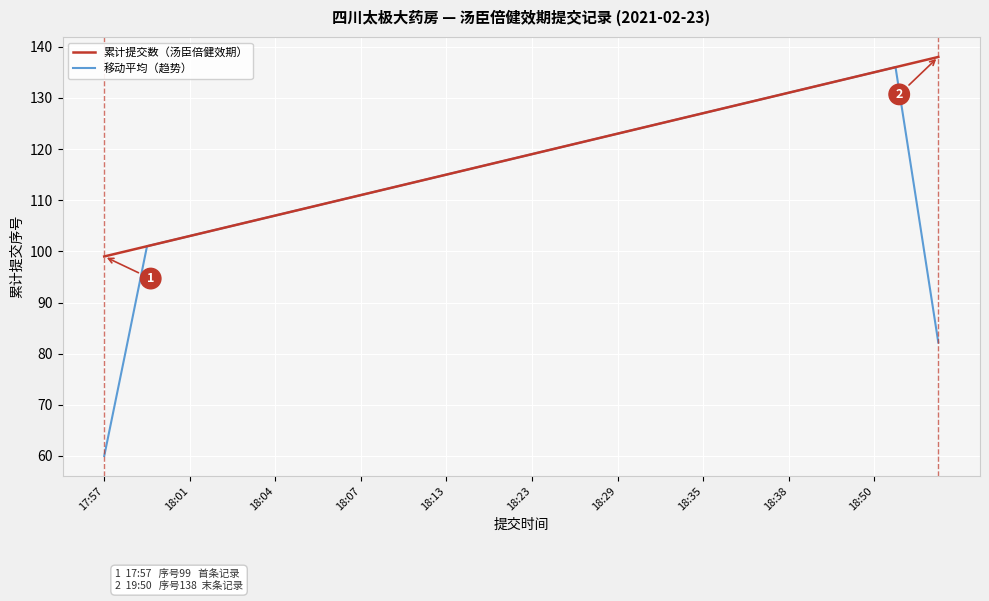

True or false: 移动平均（趋势） has more than 1 interior local peaks.

False